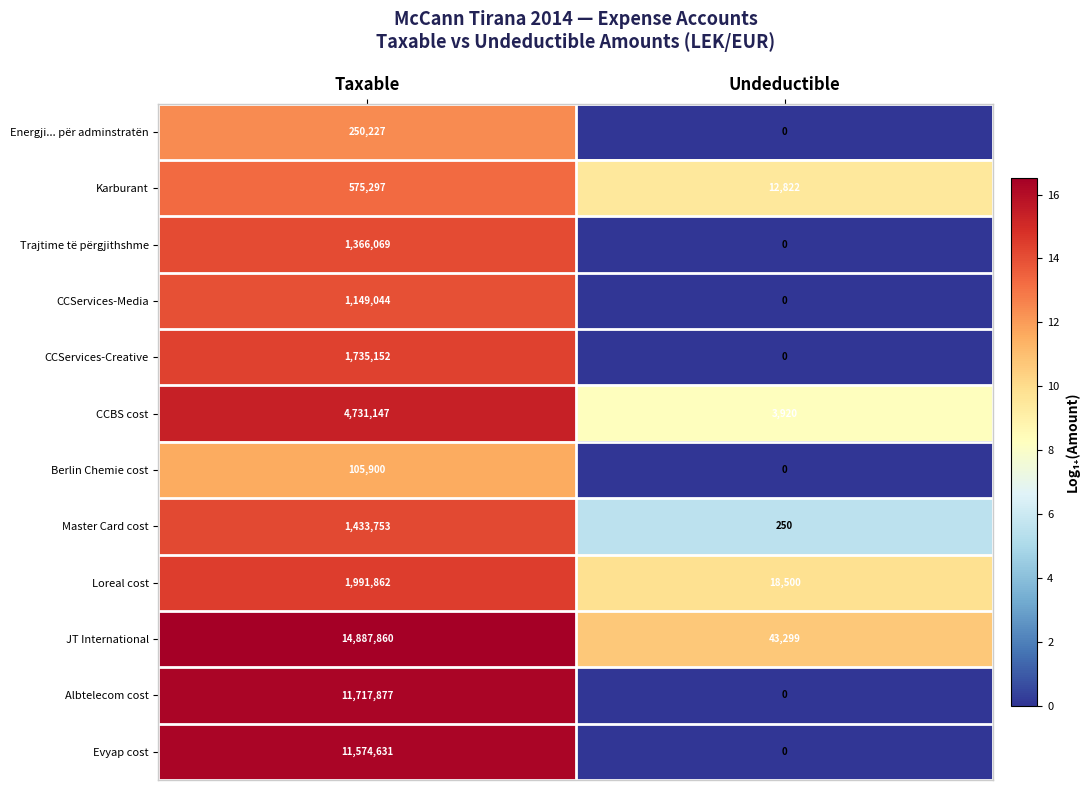

What is the spread (max minus min) of values at Taxable?

14781960